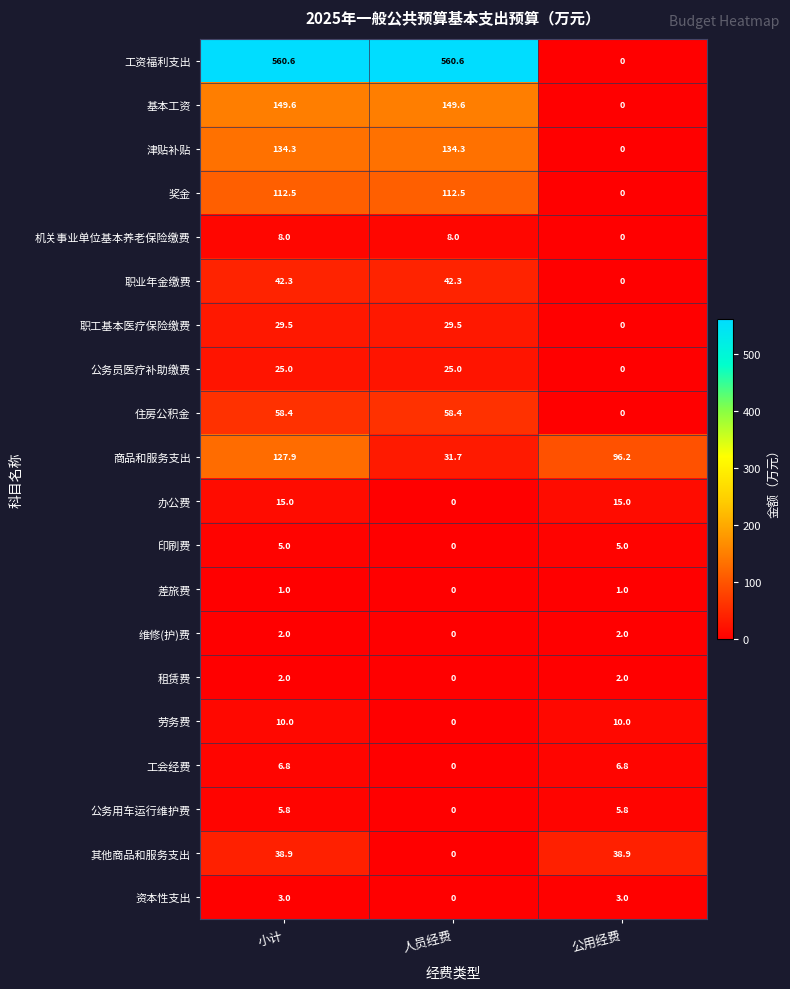

What is the maximum value shown in the chart?

560.6